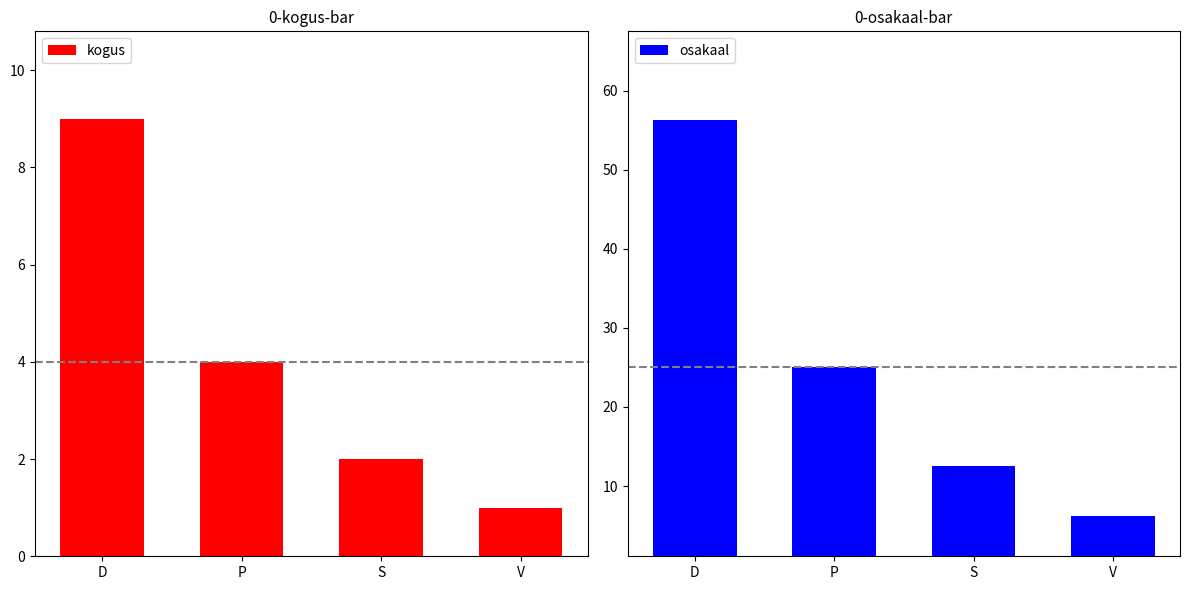

What is the greatest value displayed?

56.2